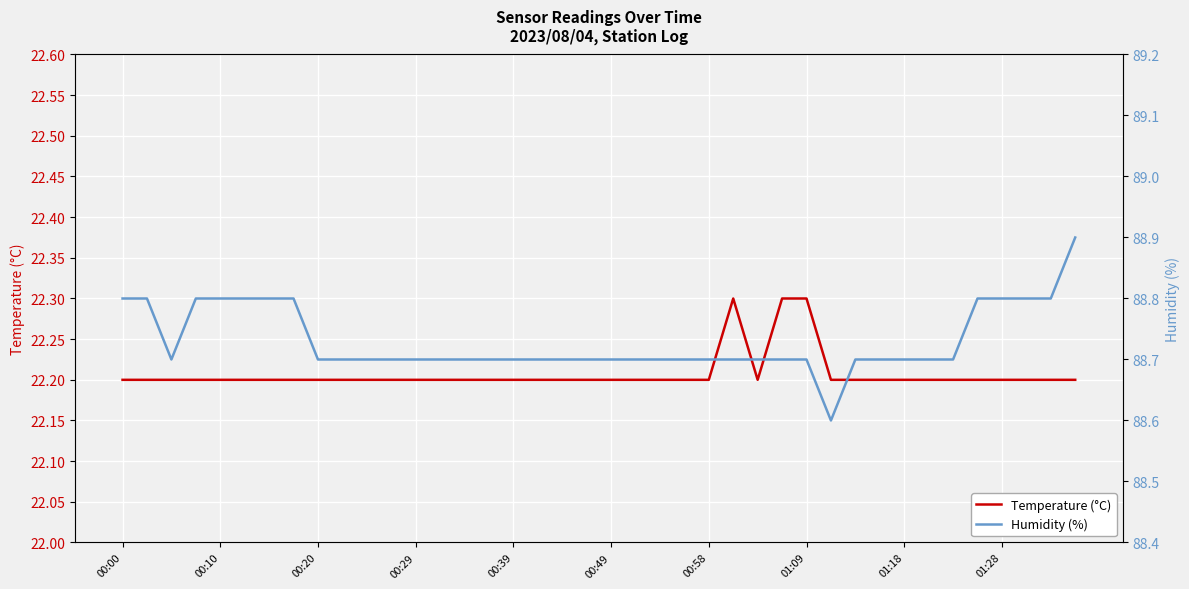

What value does the Temperature (°C) series have at 10?

22.2